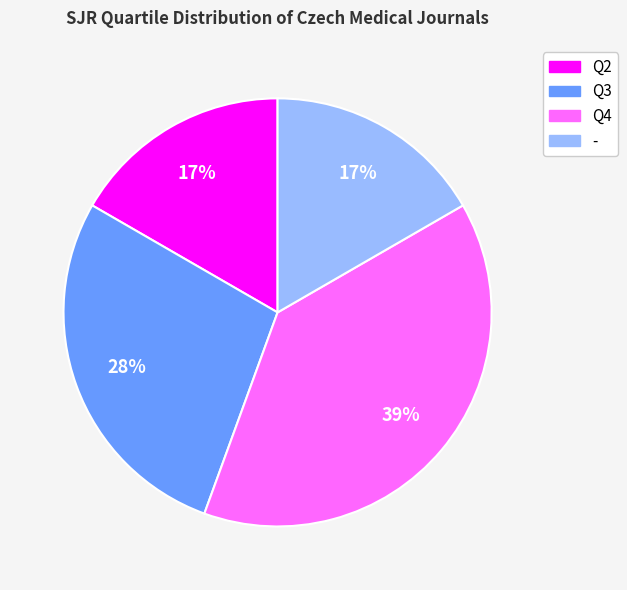

Do Q2 and - together represent more than half of the pie?

No